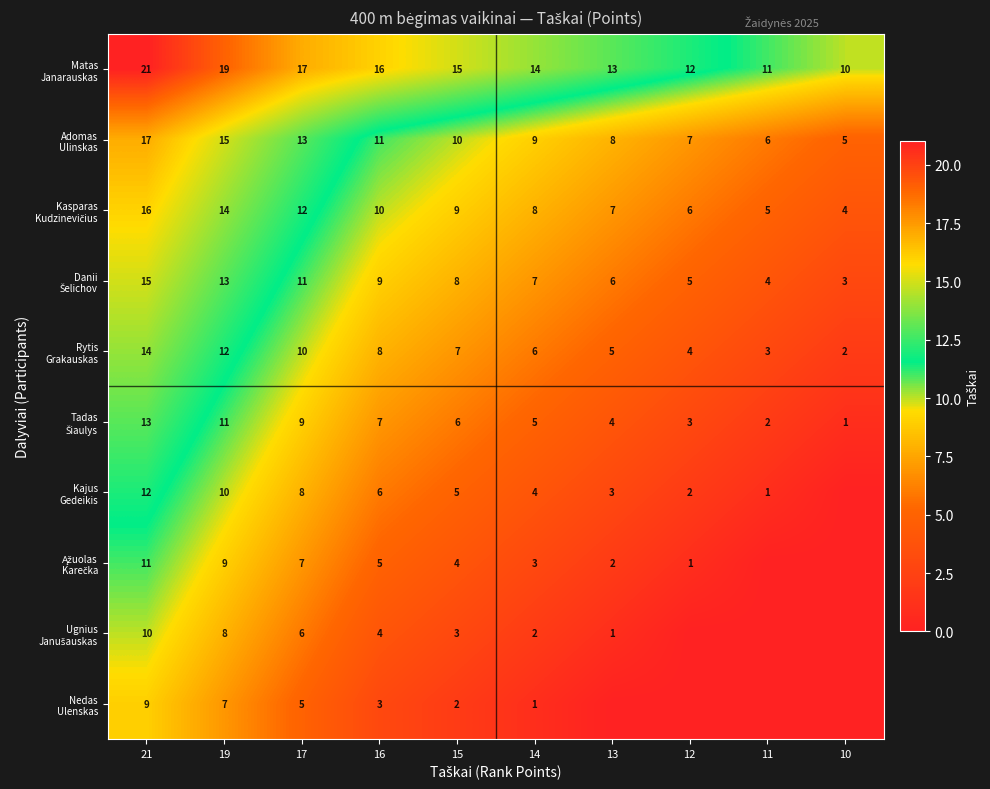

At how many categories does at least one series exceed 19?

1